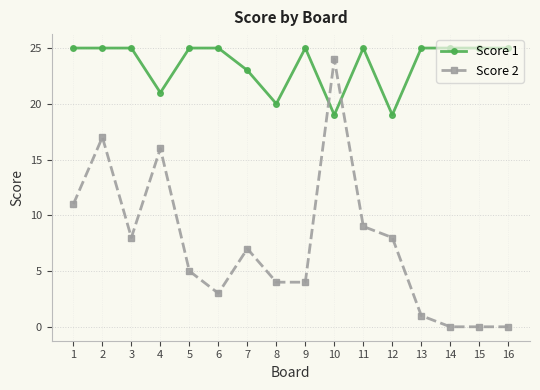

What is the total value across all series at 3?

33